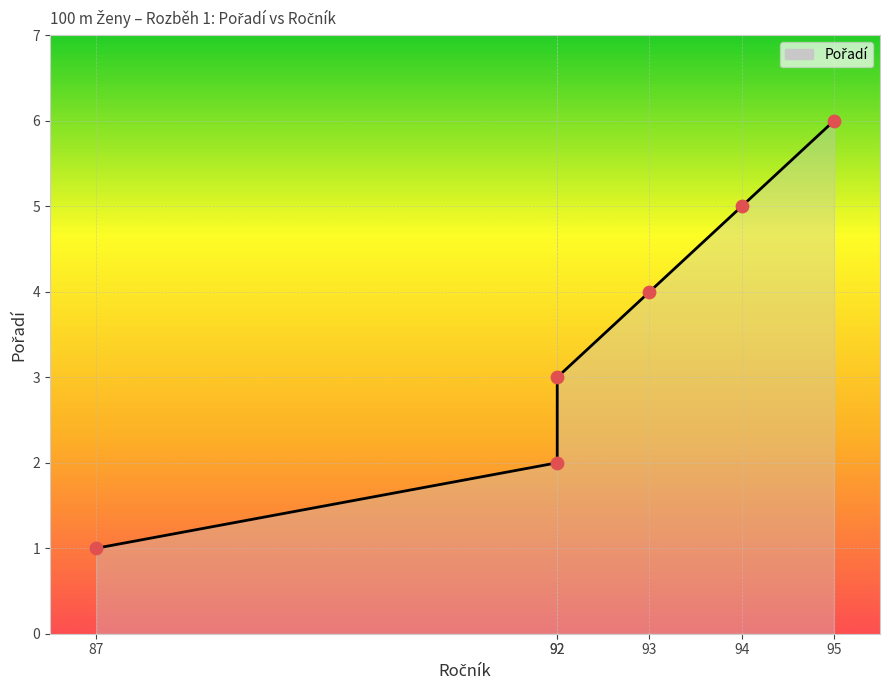

What is the change in value from 87 to 92?

+2